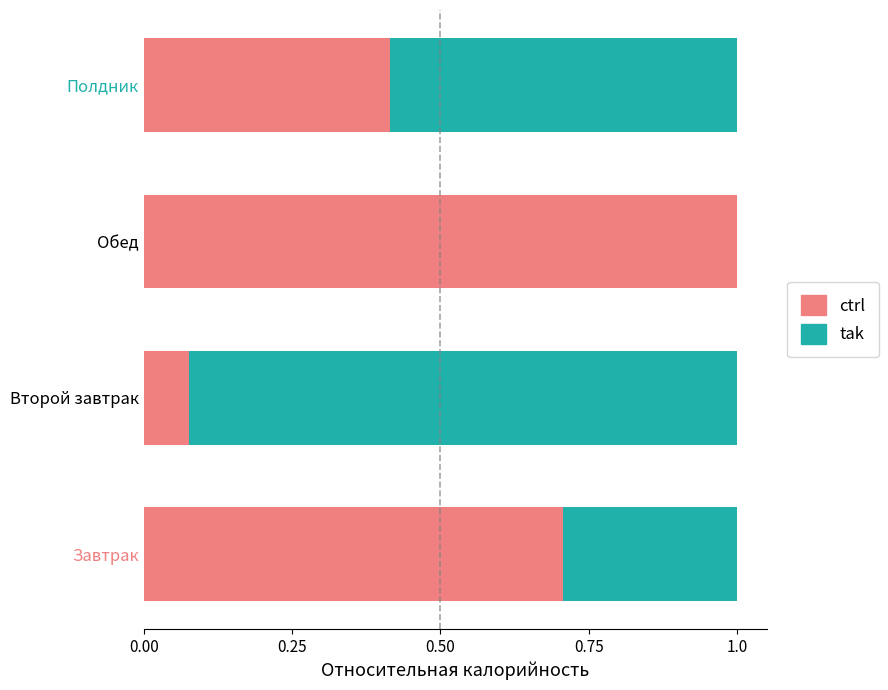

What is the sum of all ctrl values?

2.2